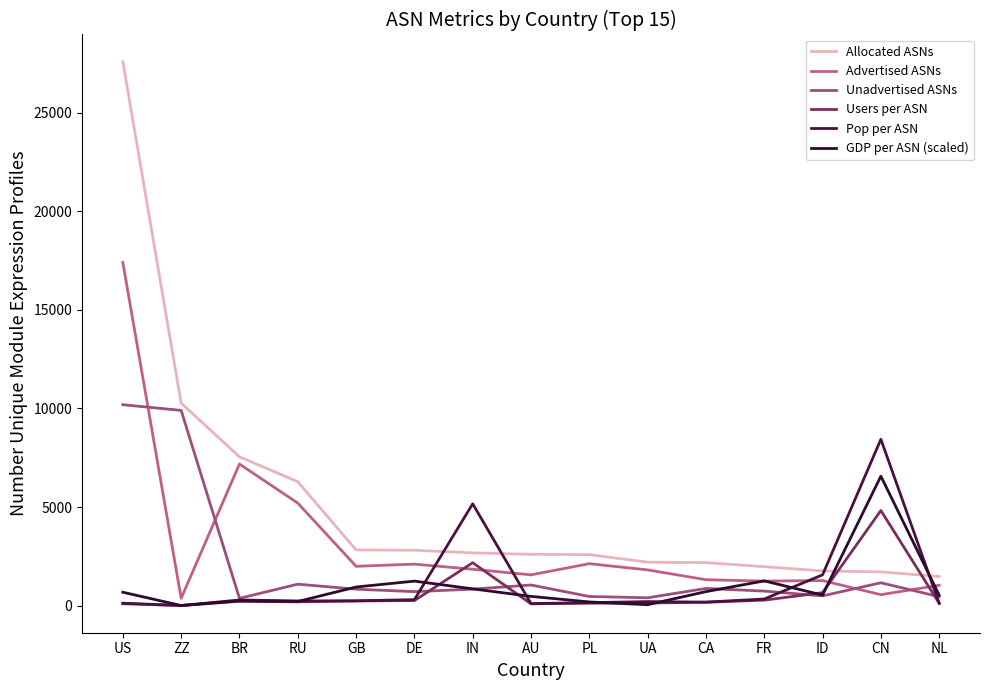

What is the label of the 6th point from the left?

DE